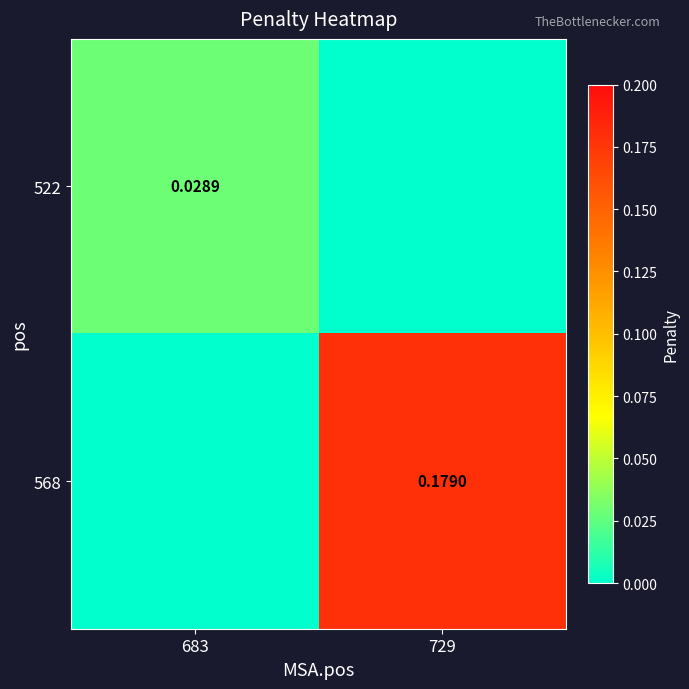

Where is 568 nearest to the value 0?

683